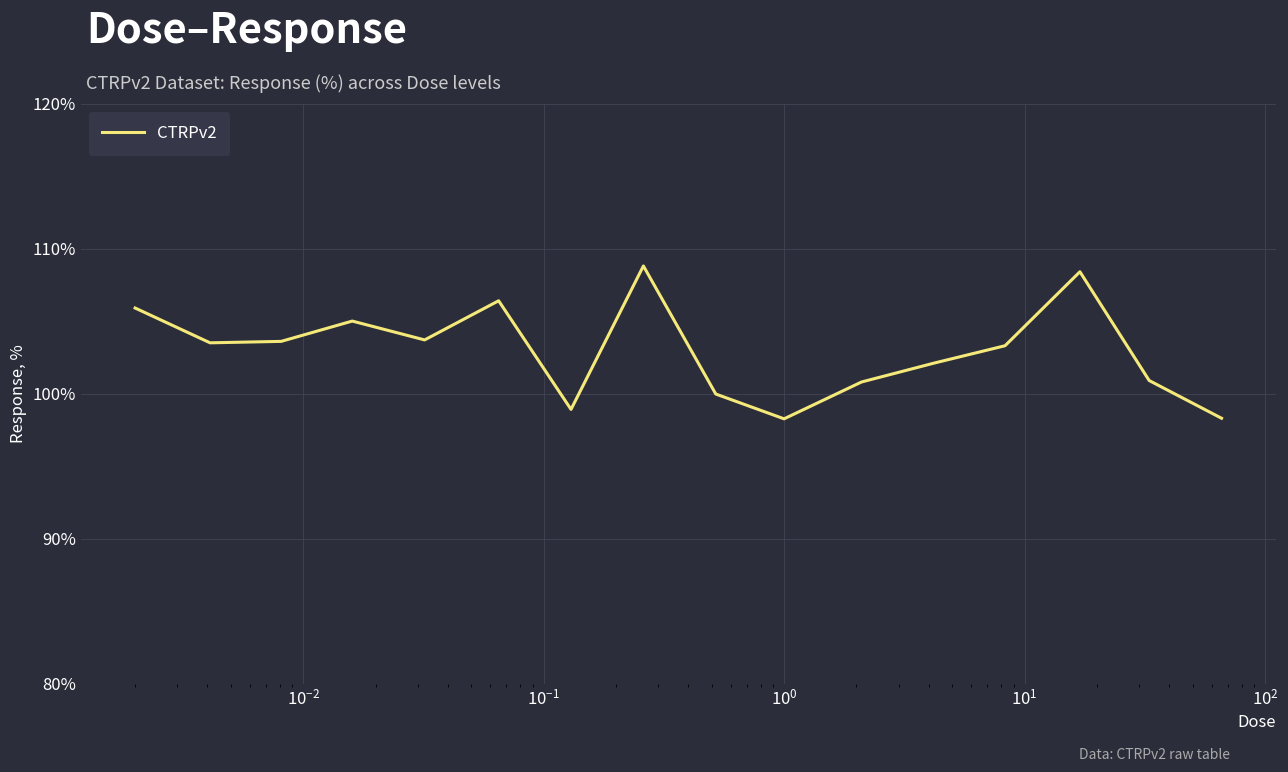

What is the greatest value displayed?

108.8